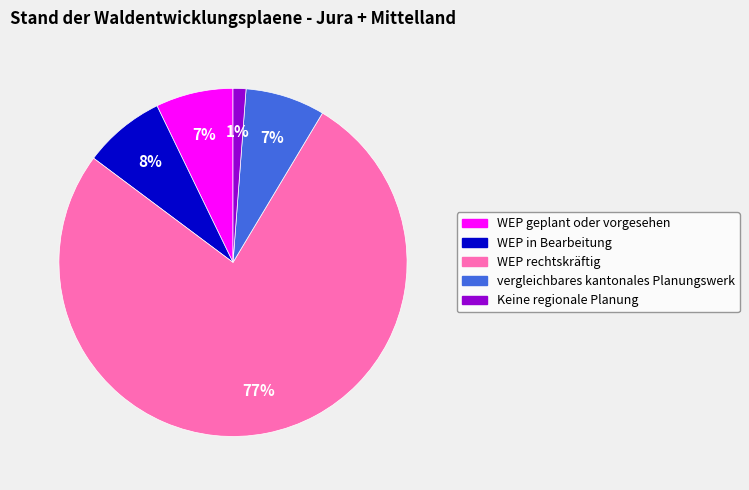

Does any single category account for the majority?

Yes